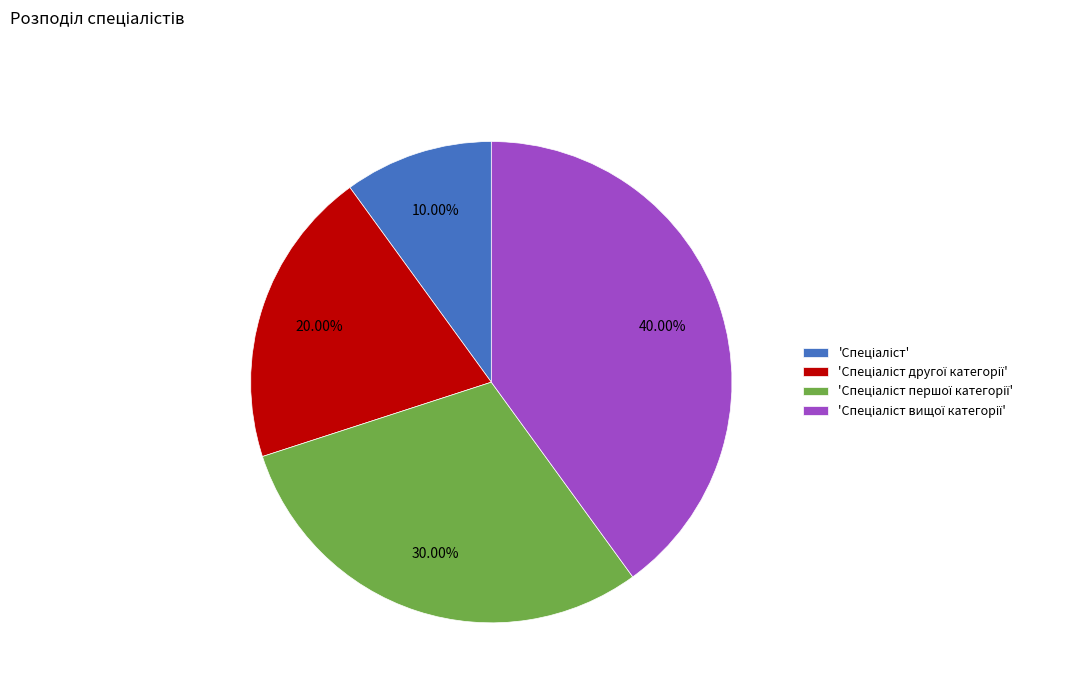

Does any single category account for the majority?

No